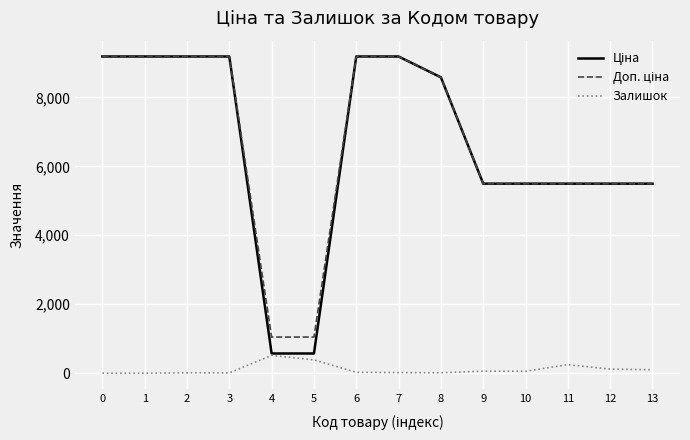

The Залишок series shows 0.0 at 0. True or false?

True